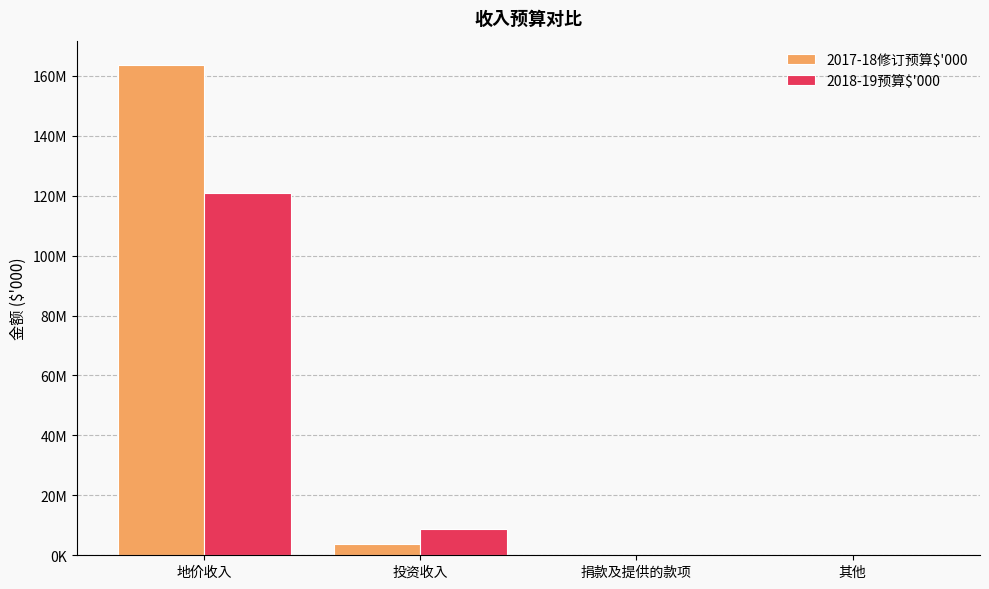

Reading right to left, transcribe all the data shown in this chart.

2017-18修订预算$'000: 75502	43155	3832465	163569000
2018-19预算$'000: 0	10017	8899000	121000000